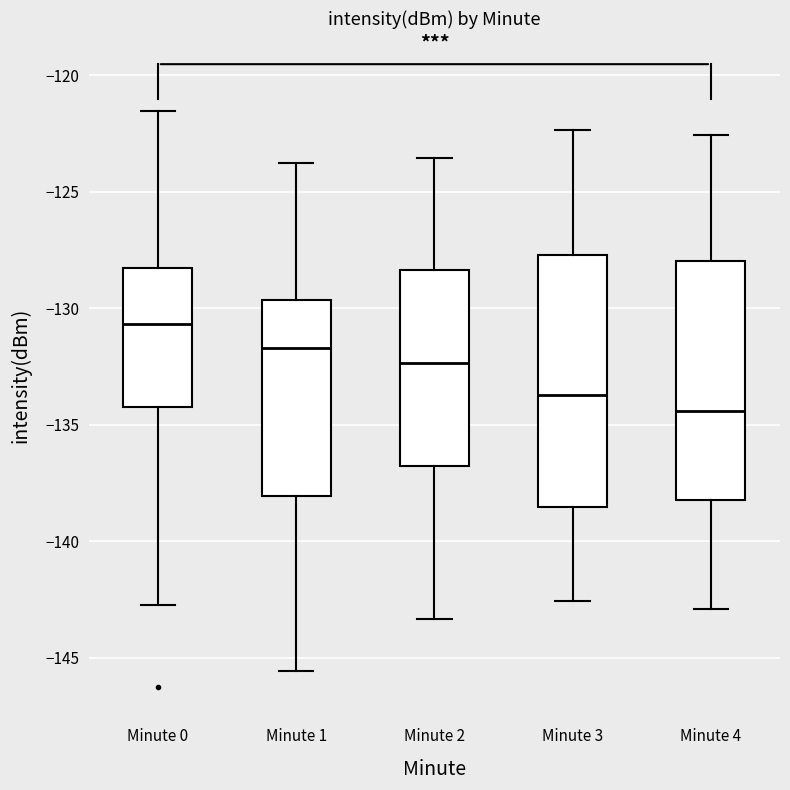

Comparing the boxes themselves (not the whiskers), which one is the tallest?

Minute 3